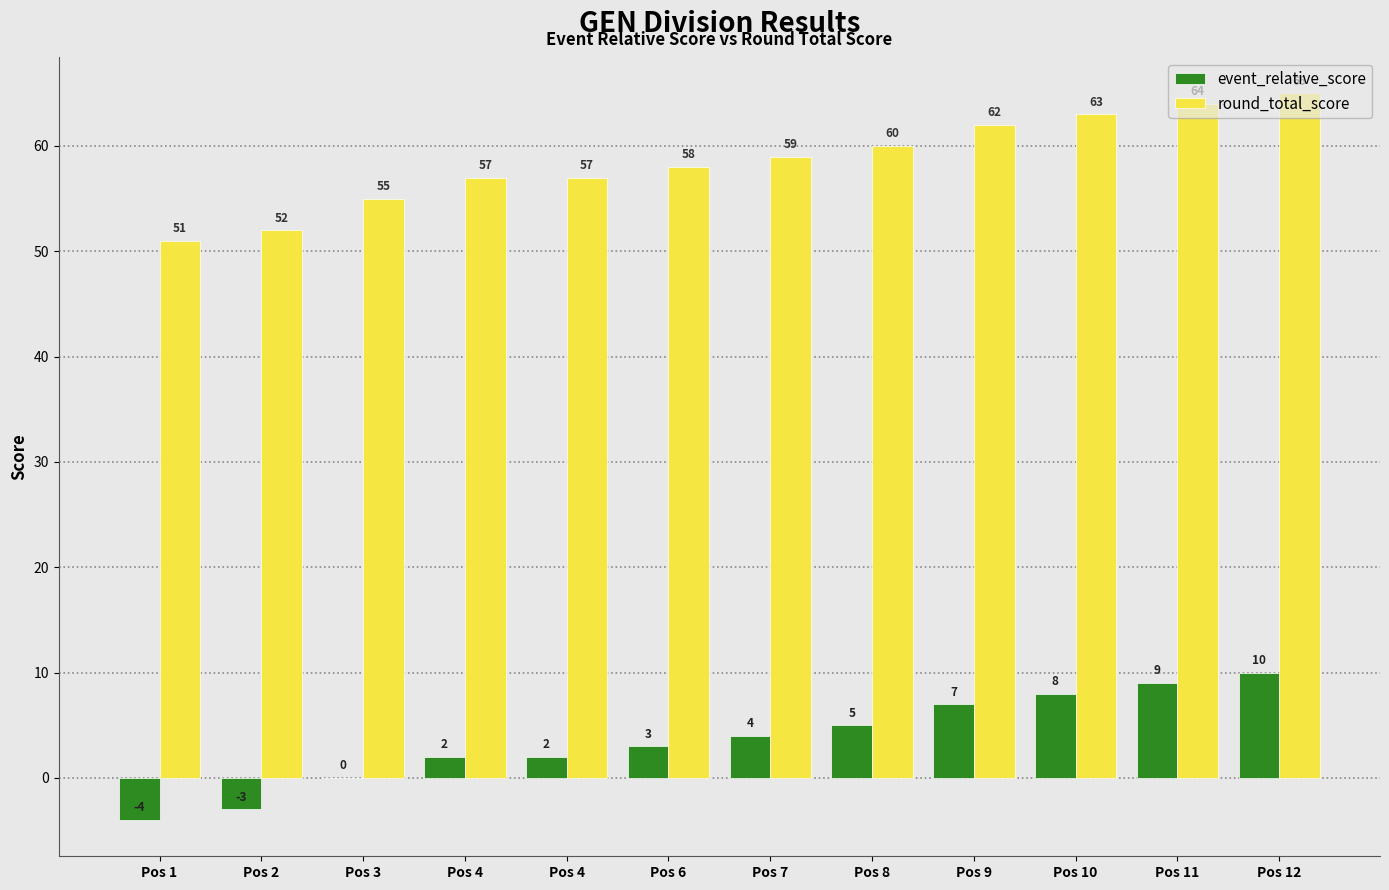

Where does the round_total_score series first go above 59?

Pos 8